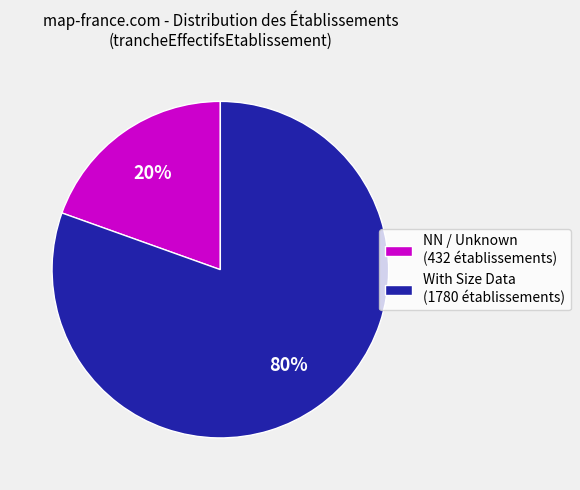

The NN / Unknown (432 établissements) slice represents 28% of the pie. True or false?

False